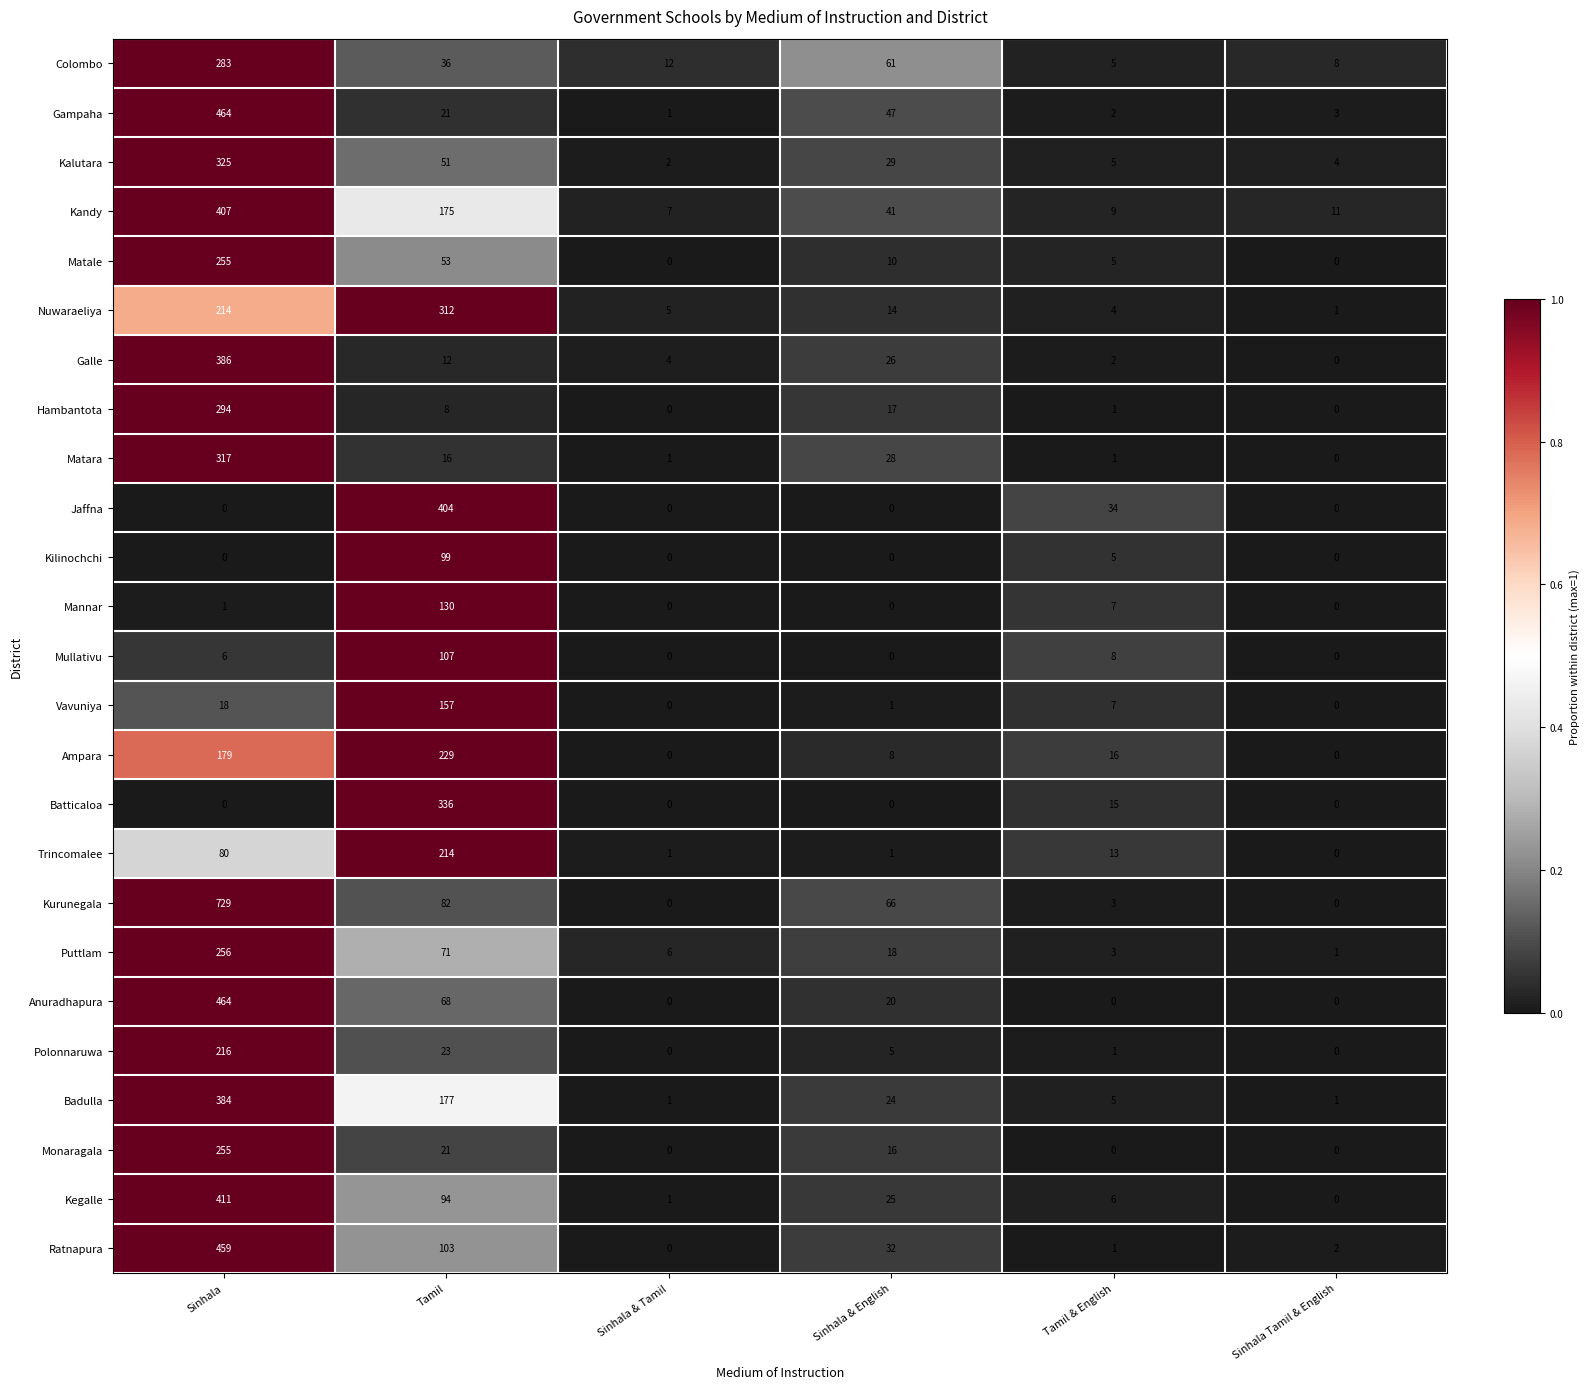

At which label is Ratnapura closest to 229?

Tamil